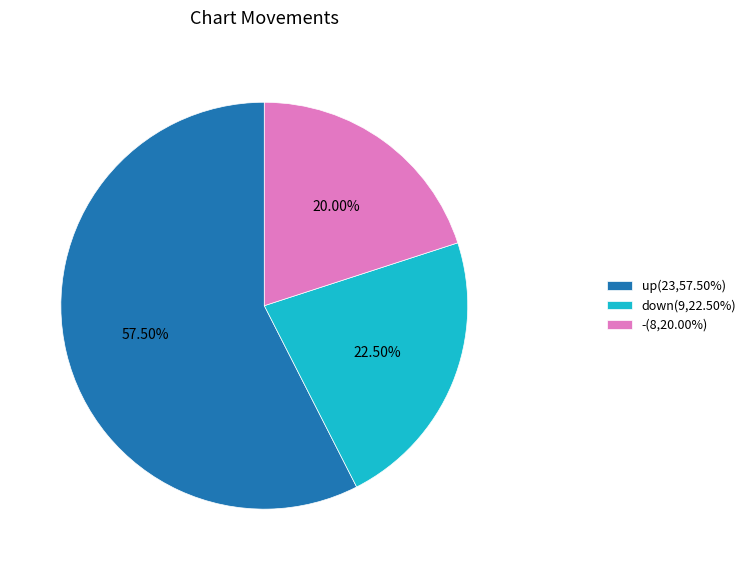

Between down and up, which is larger?

up